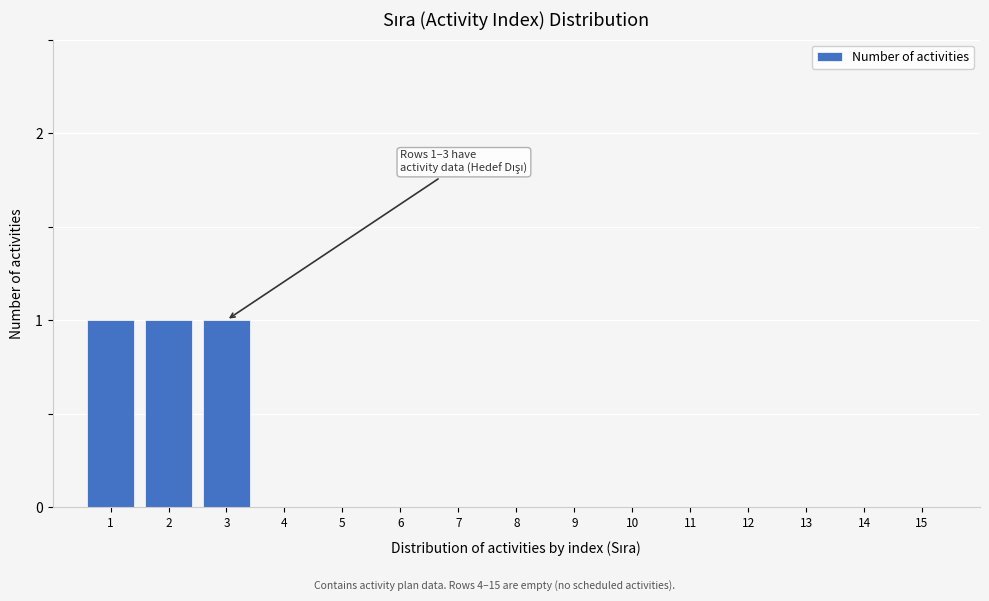

Reading left to right, transcribe all the data shown in this chart.

1=1	2=1	3=1	4=0	5=0	6=0	7=0	8=0	9=0	10=0	11=0	12=0	13=0	14=0	15=0